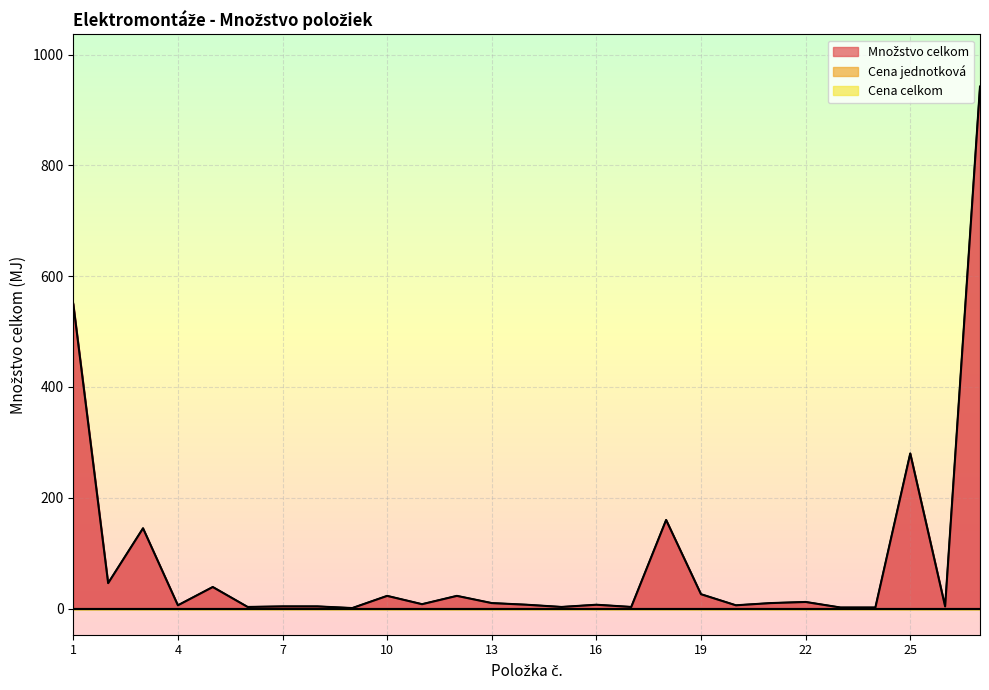

How many lines are shown in the chart?

3